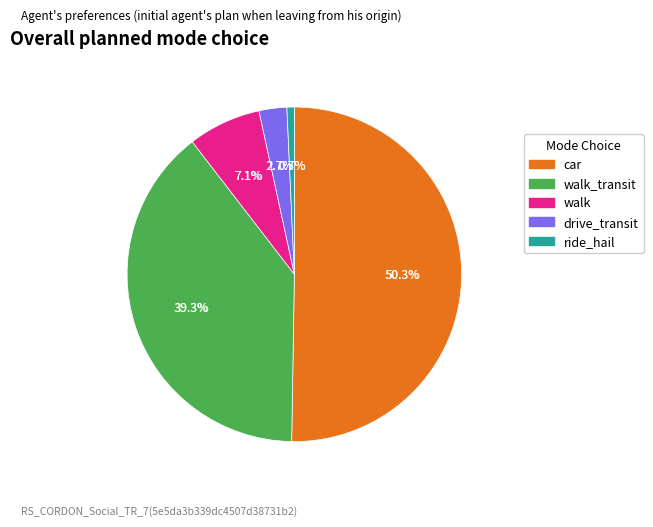

The ju6B.0000 slice represents 42% of the pie. True or false?

False